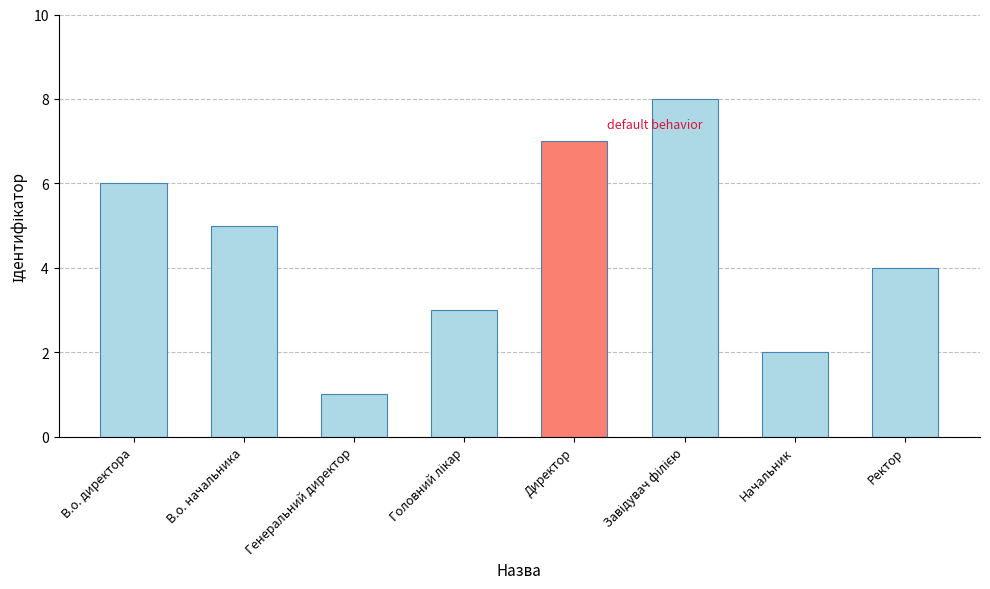

What is the ratio of the value at Ректор to the value at В.о. директора?

0.7